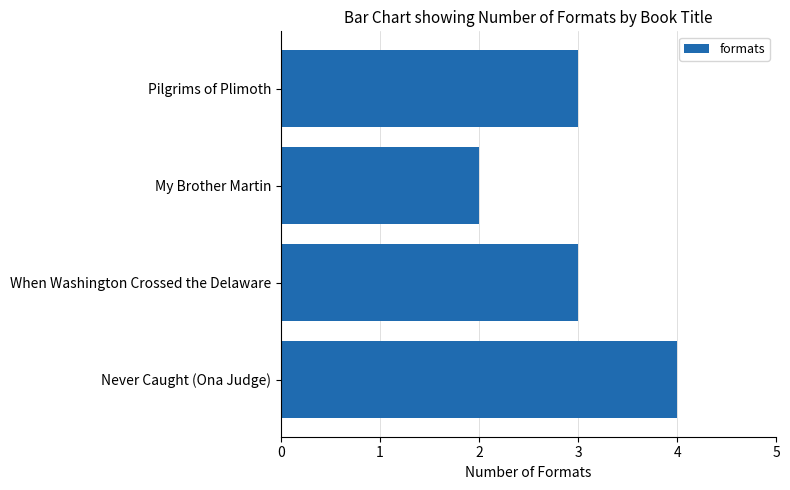

True or false: the data shows 2 at Never Caught (Ona Judge).

False